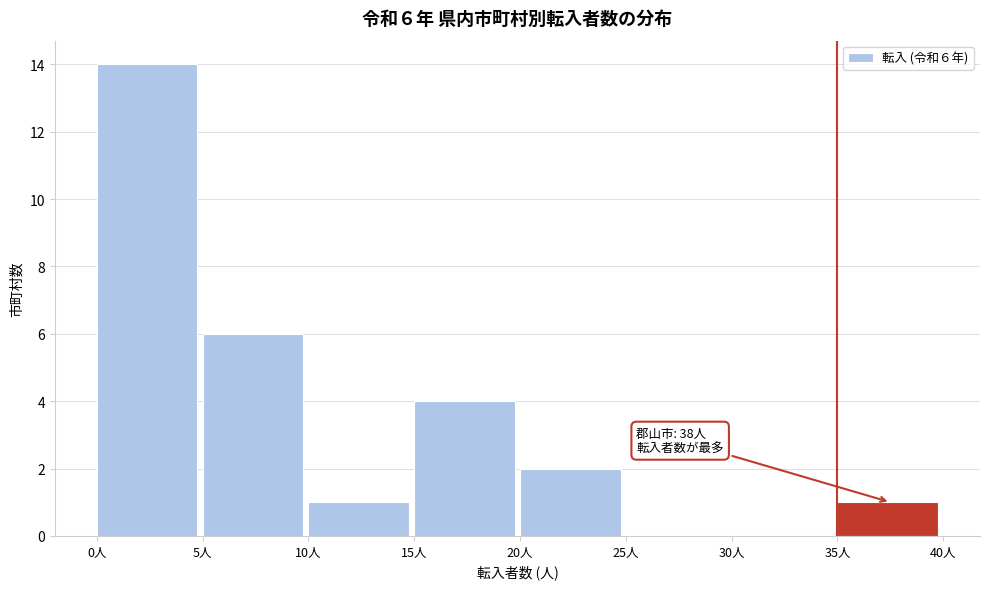

Over which range of the x-axis is the bar tallest?

0 to 5